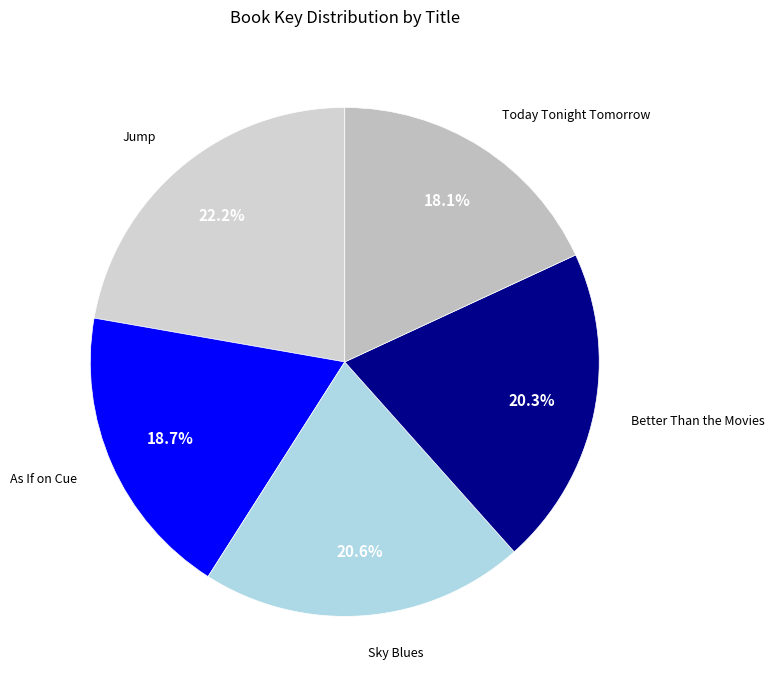

Approximately how many times larger is the value at As If on Cue compared to Jump?

0.8